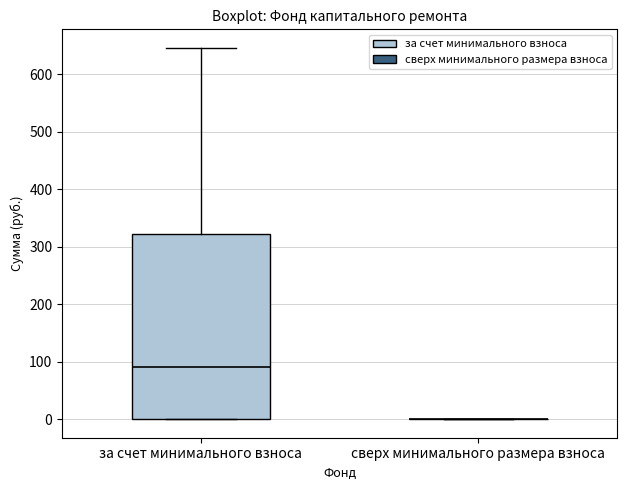

Reading left to right, read every box against the y-axis: the position of its median line, the range the box covers, and the ends of its whiskers. The values are not printed on the chart, so give them approximately, as read against the axis.

за счет минимального взноса: median 90, box 0 to 320, whiskers 0 to 650
сверх минимального размера взноса: box collapsed to a line at 0, whiskers 0 to 0